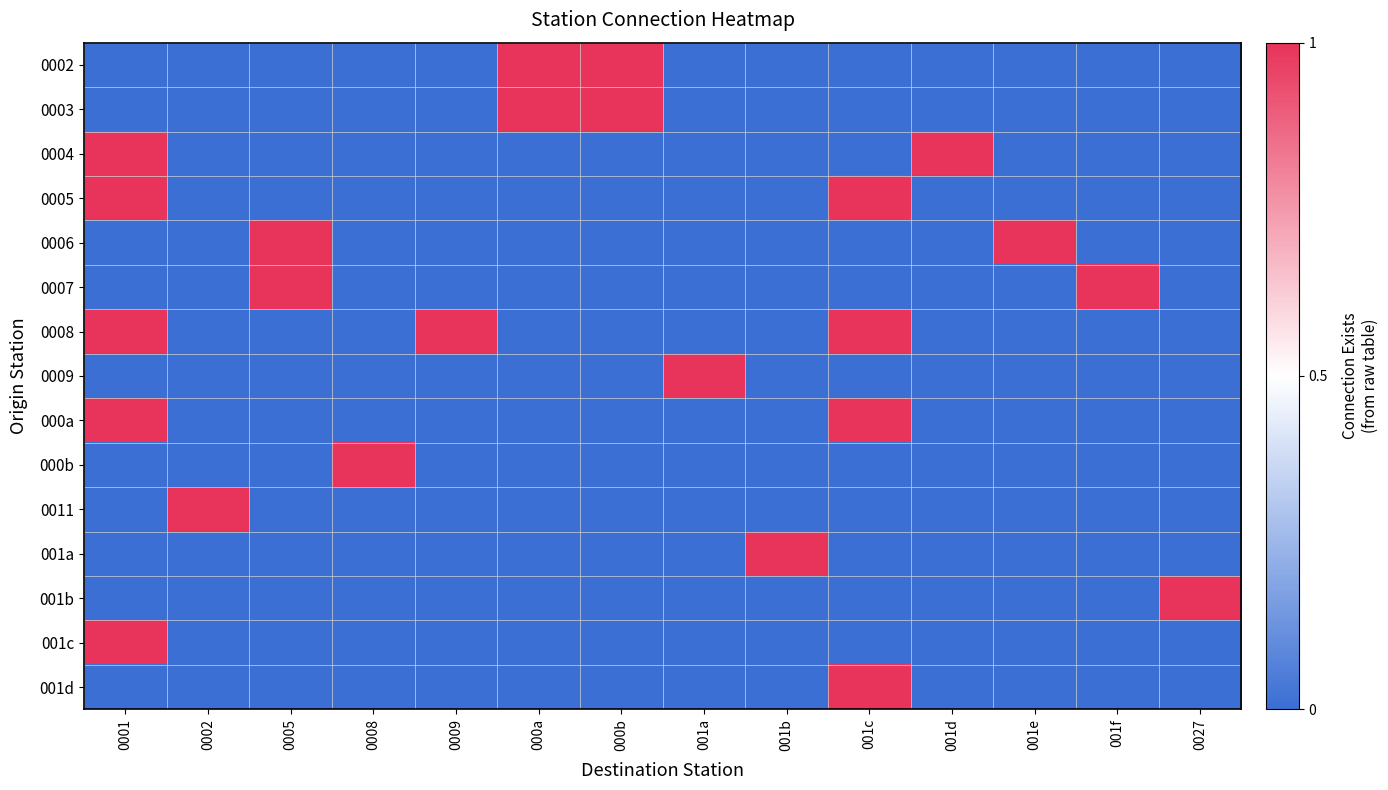

What is the total value across all series at 0005?

2